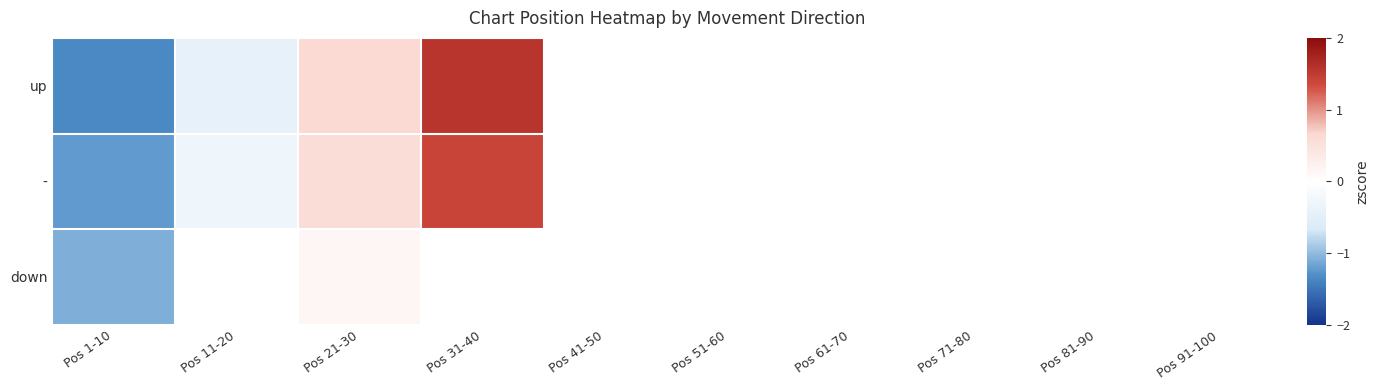

Which series has the largest range (max minus min)?

up